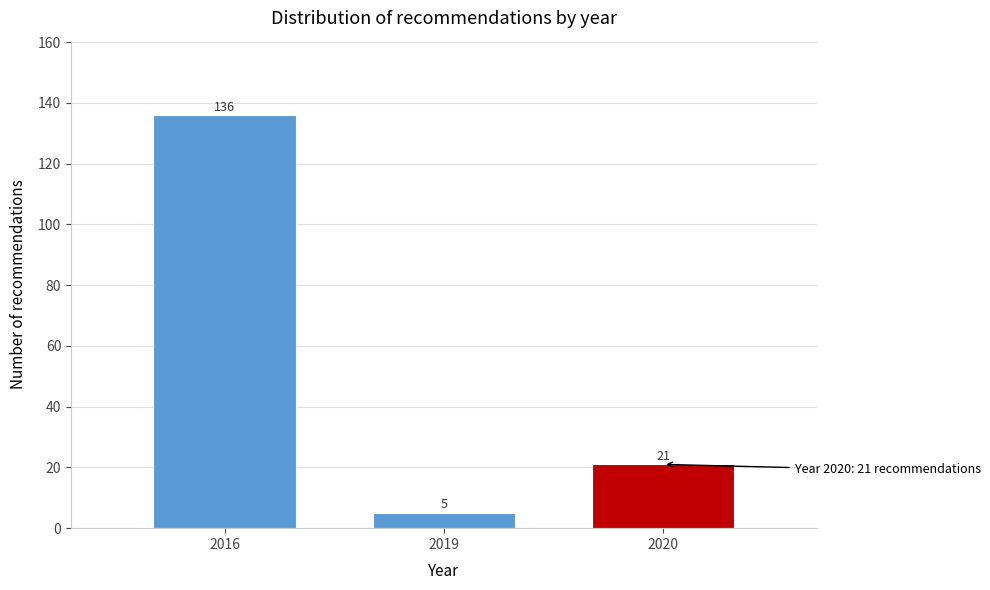

Reading right to left, transcribe all the data shown in this chart.

2020=21	2019=5	2016=136